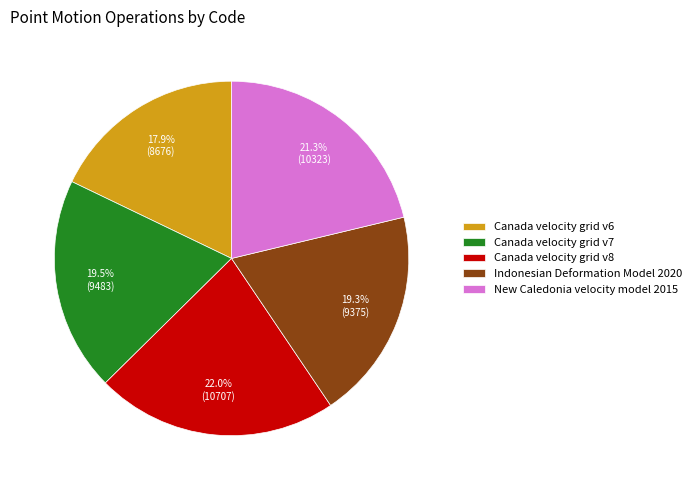

Is it true that Indonesian Deformation Model 2020 is 11% of the pie?

False